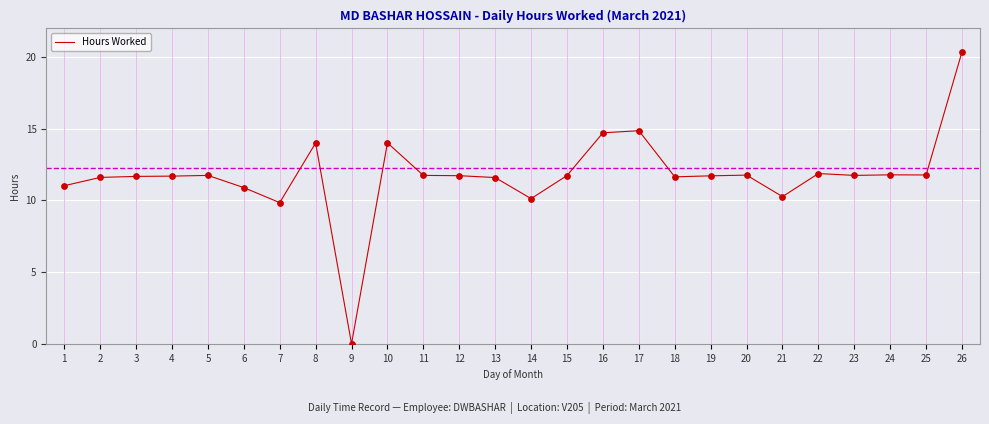

What is the ratio of the value at 7 to the value at 8?

0.7